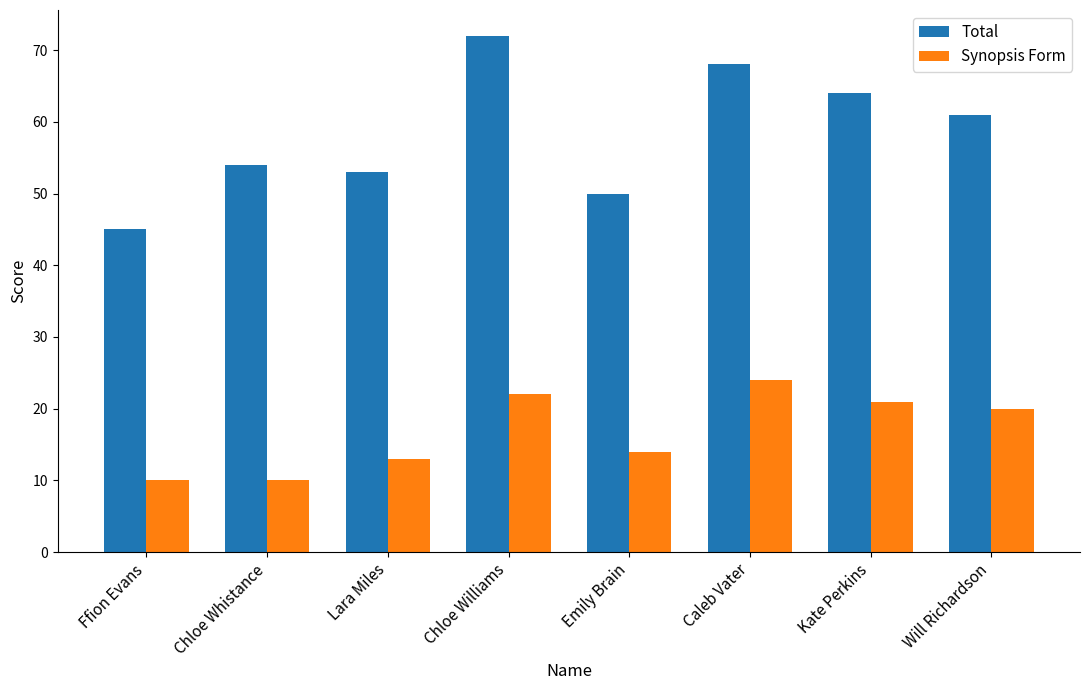

Rank the series by their maximum value, from lowest to highest.

Synopsis Form, Total